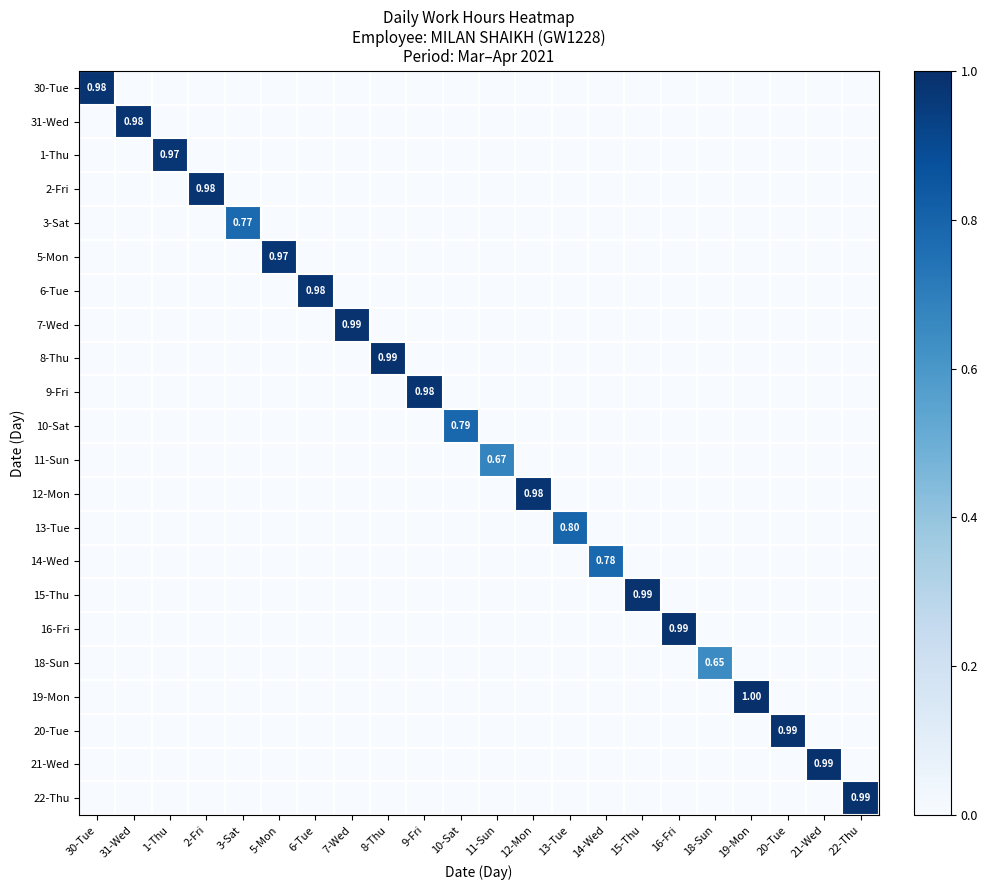

What is the difference between the highest and lowest values at 30-Tue?

1.0